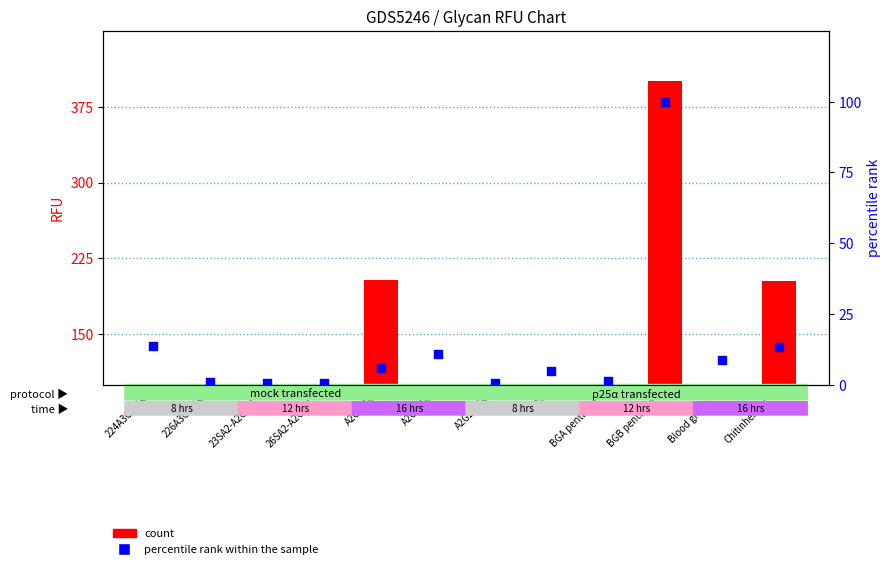

What are all the series names shown in the legend?

count, percentile rank within the sample